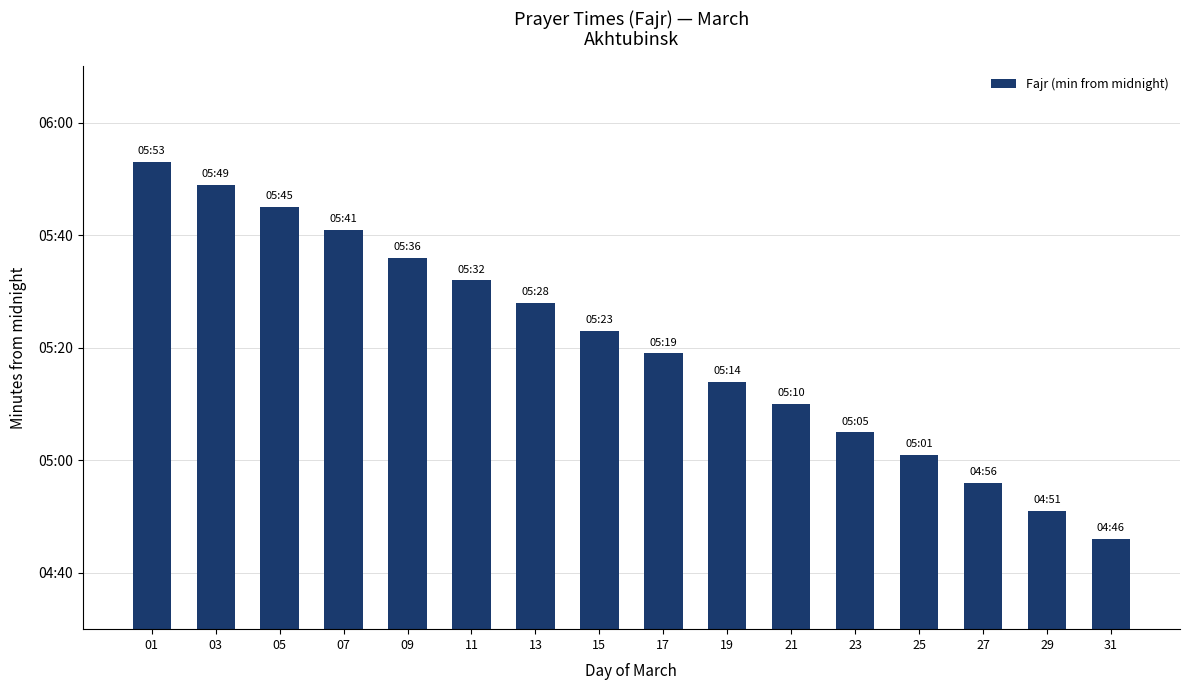

What is the difference between the second highest and second lowest values?

58